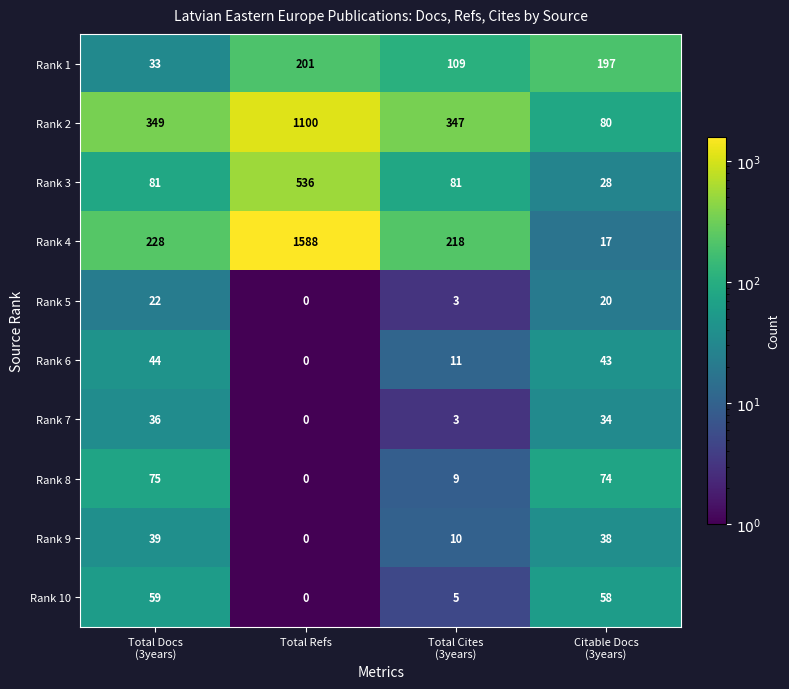

What value does the Rank 1 series have at Total Refs, to the nearest 50?

200